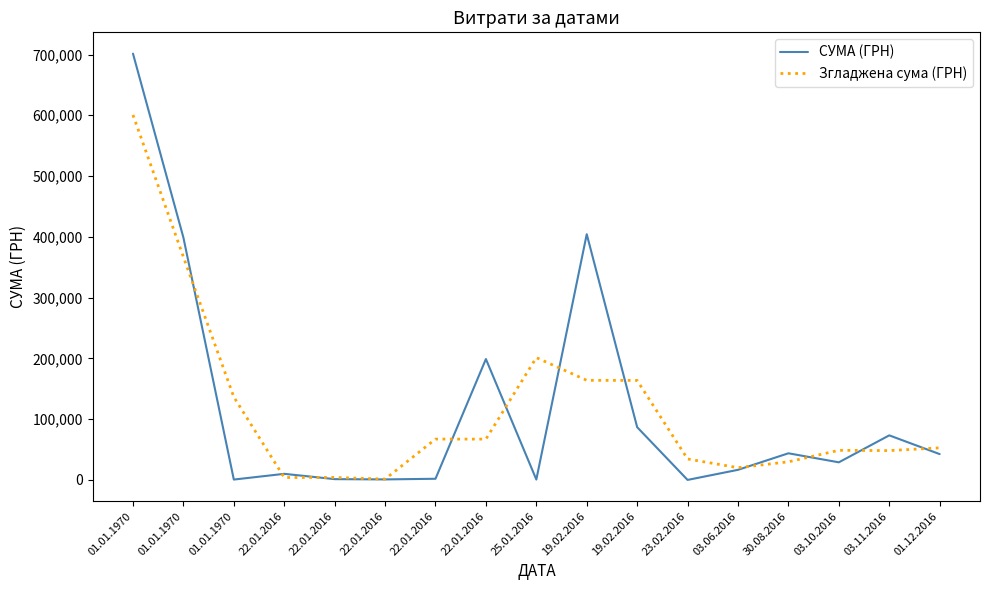

What are all the series names shown in the legend?

СУМА (ГРН), Згладжена сума (ГРН)